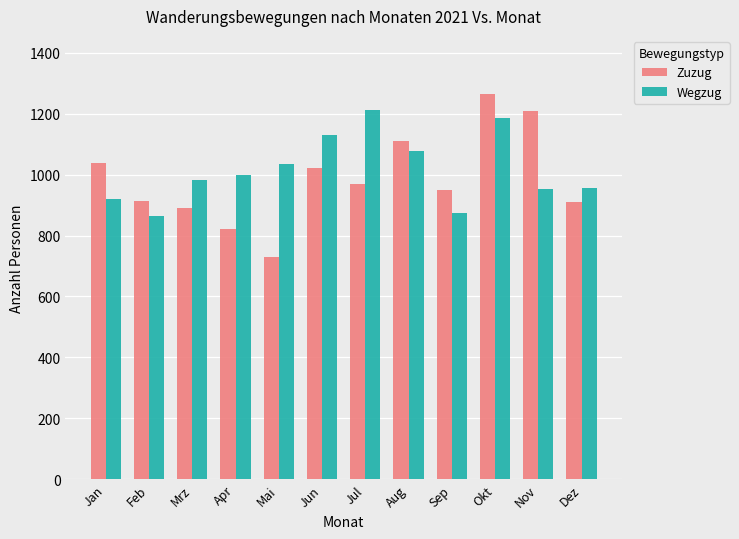

What is the value of the Wegzug bar at the 12th from the left?

957